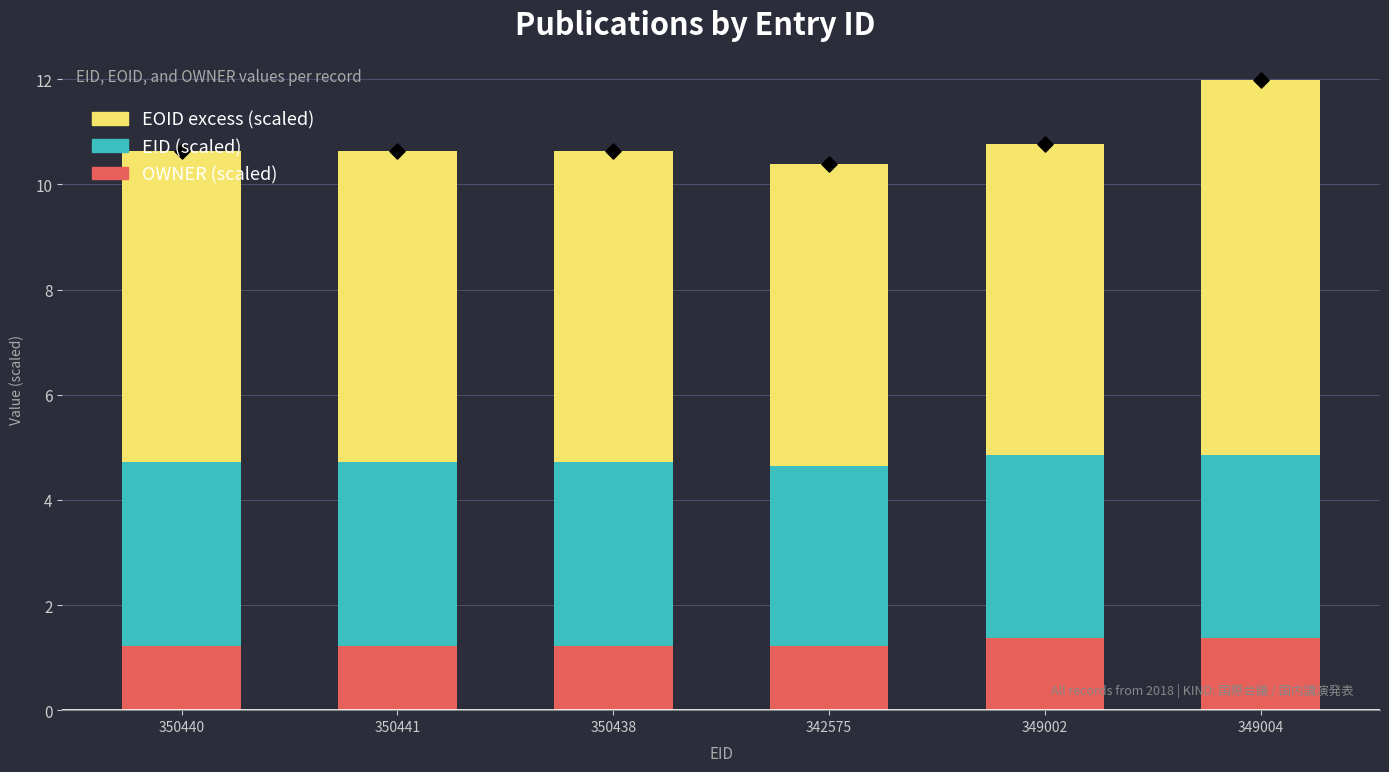

At how many categories does at least one series exceed 3?

6